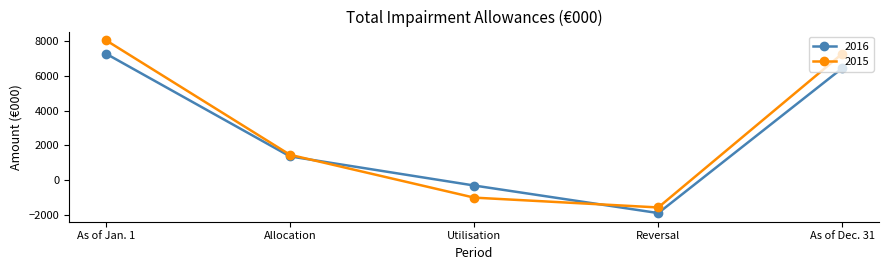

List the labels in order of 2015 value, smallest first.

Reversal, Utilisation, Allocation, As of Dec. 31, As of Jan. 1